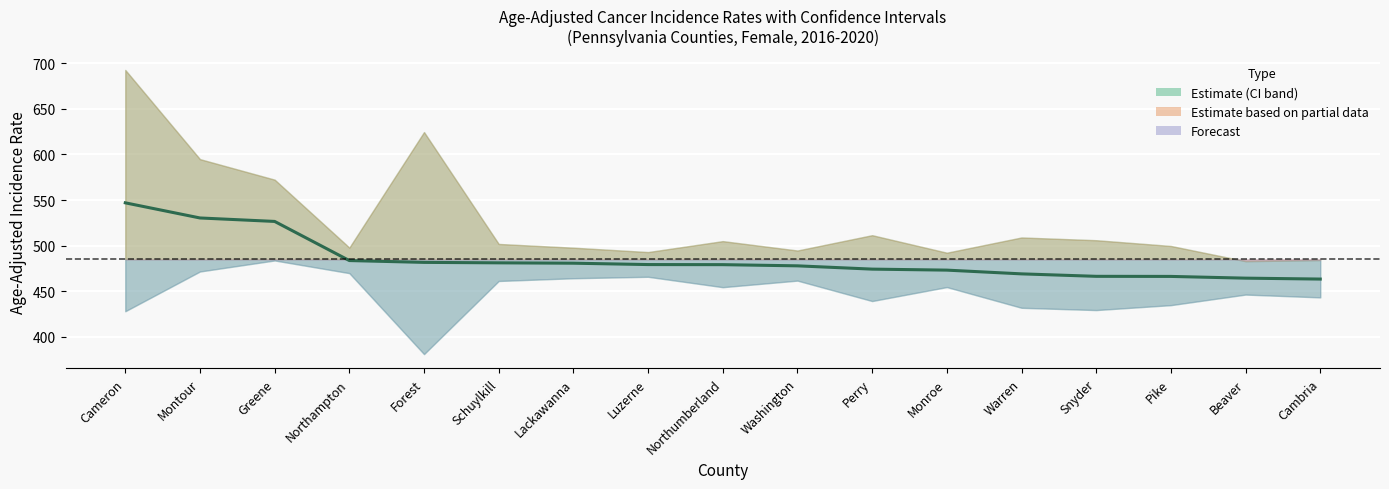

At which label is the value closest to 505?

Northampton